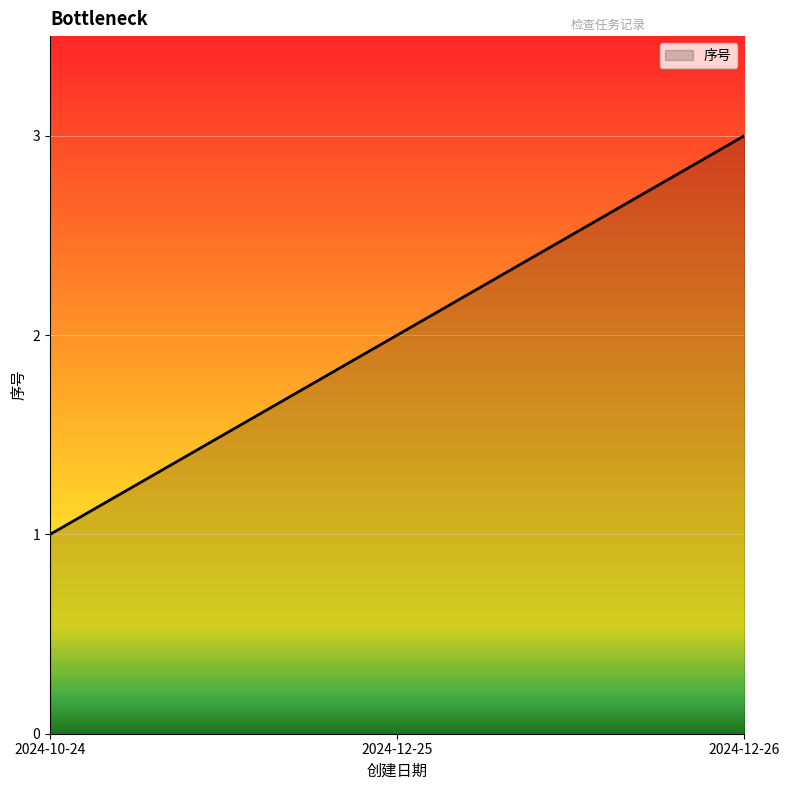

Which has a higher value, 2024-12-25 or 2024-10-24?

2024-12-25